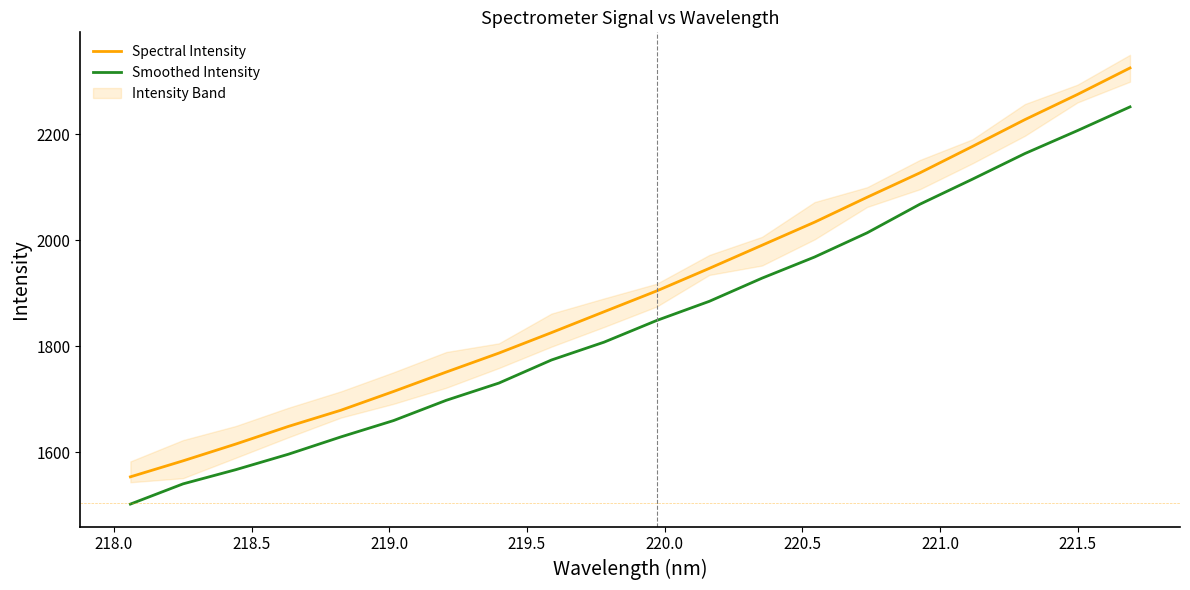

List the series in order of their peak value, lowest first.

Smoothed Intensity, Spectral Intensity